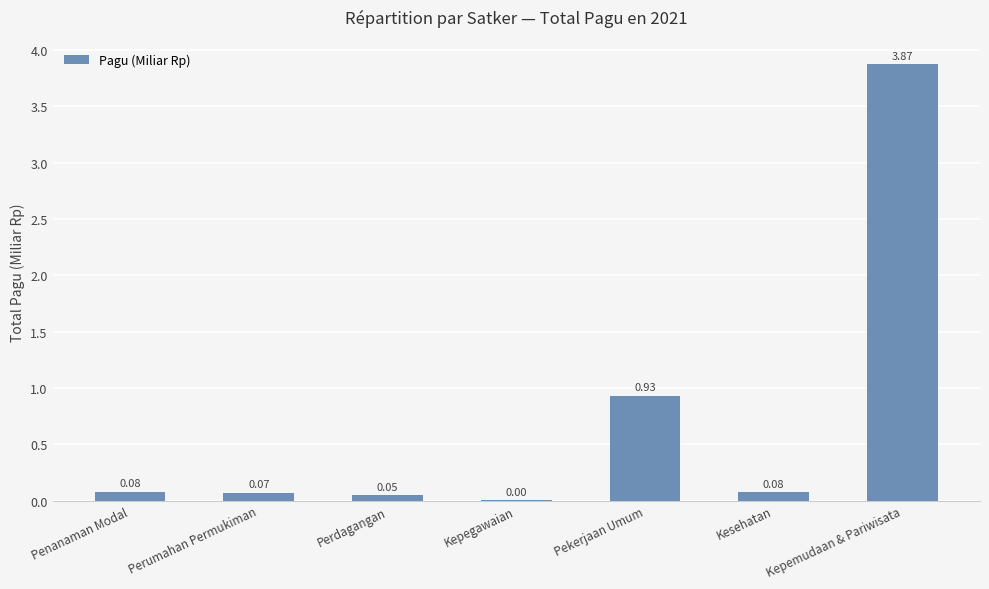

At which category does the chart reach its peak across all series?

Kepemudaan & Pariwisata